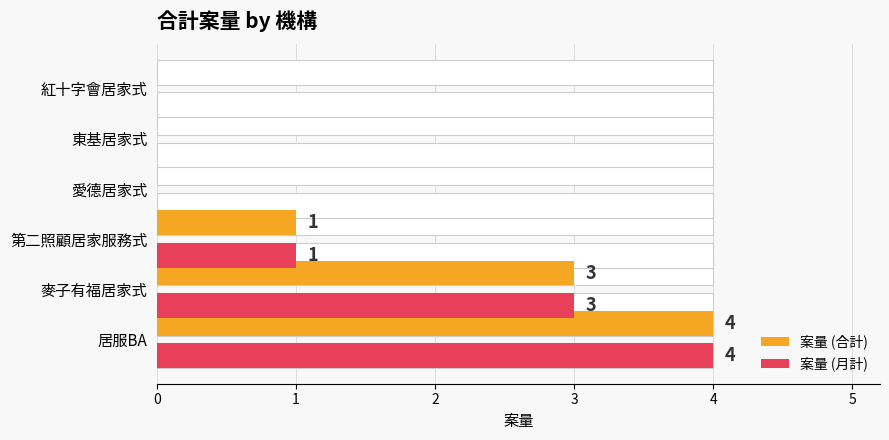

Reading right to left, transcribe all the data shown in this chart.

案量 (合計): 0	0	0	1	3	4
案量 (月計): 0	0	0	1	3	4